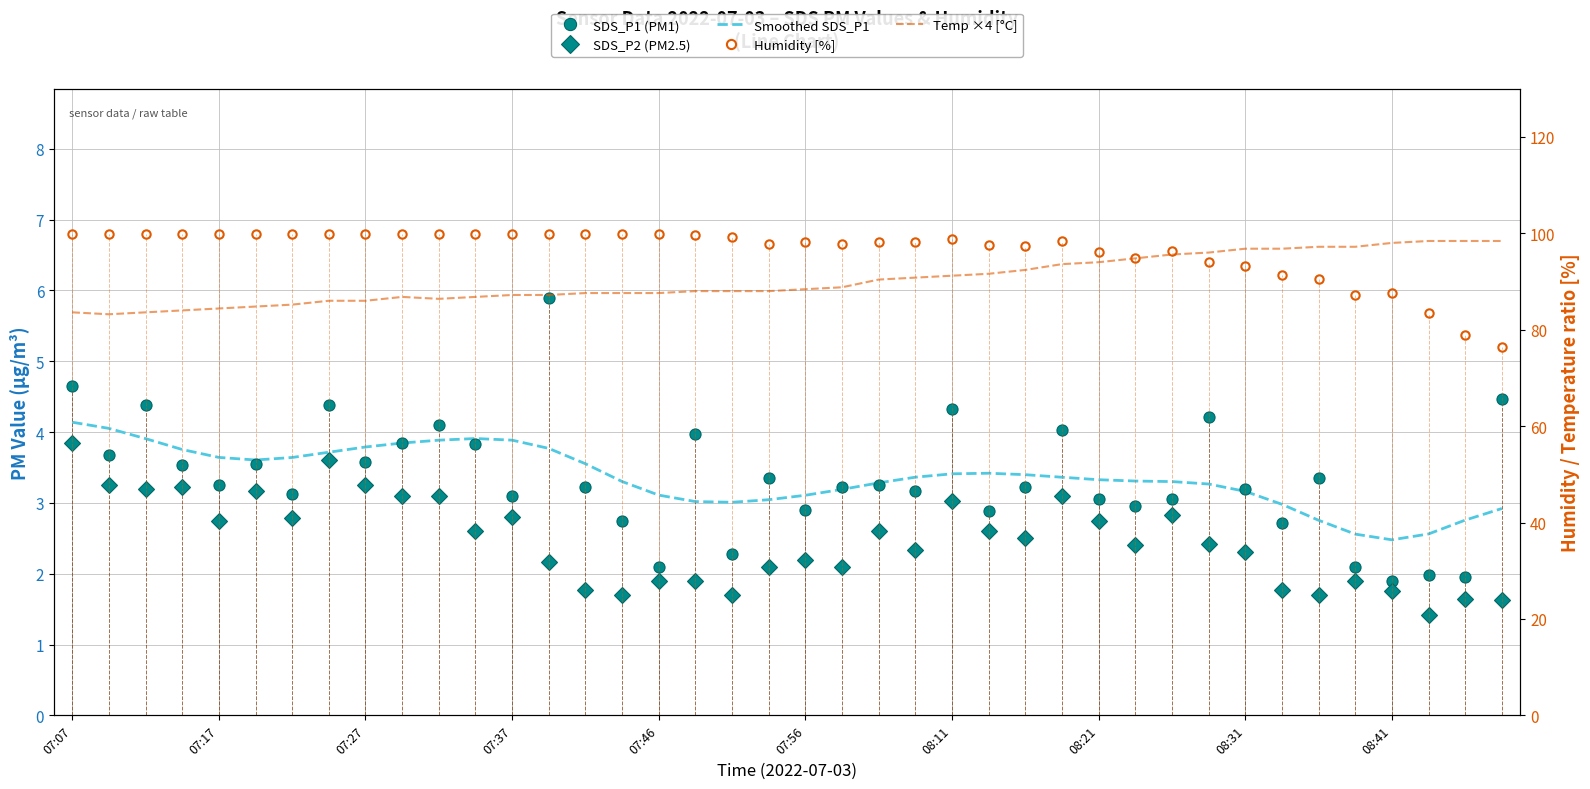

What is the highest value of the SDS_P2 (PM2.5) series?

3.9